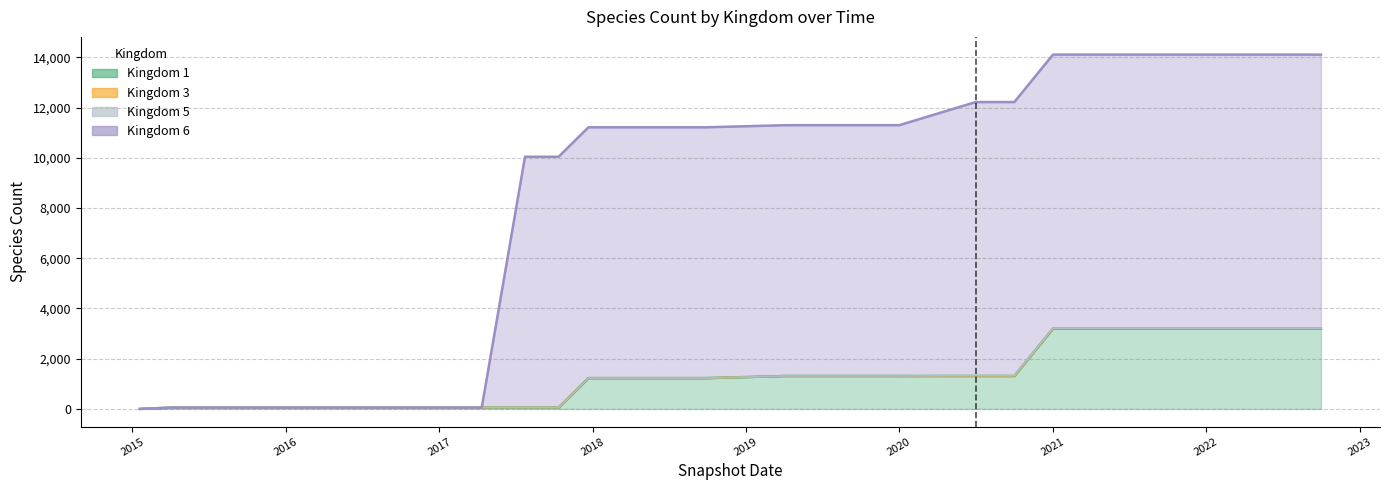

What is the label of the 17th point from the left?

2019-04-06